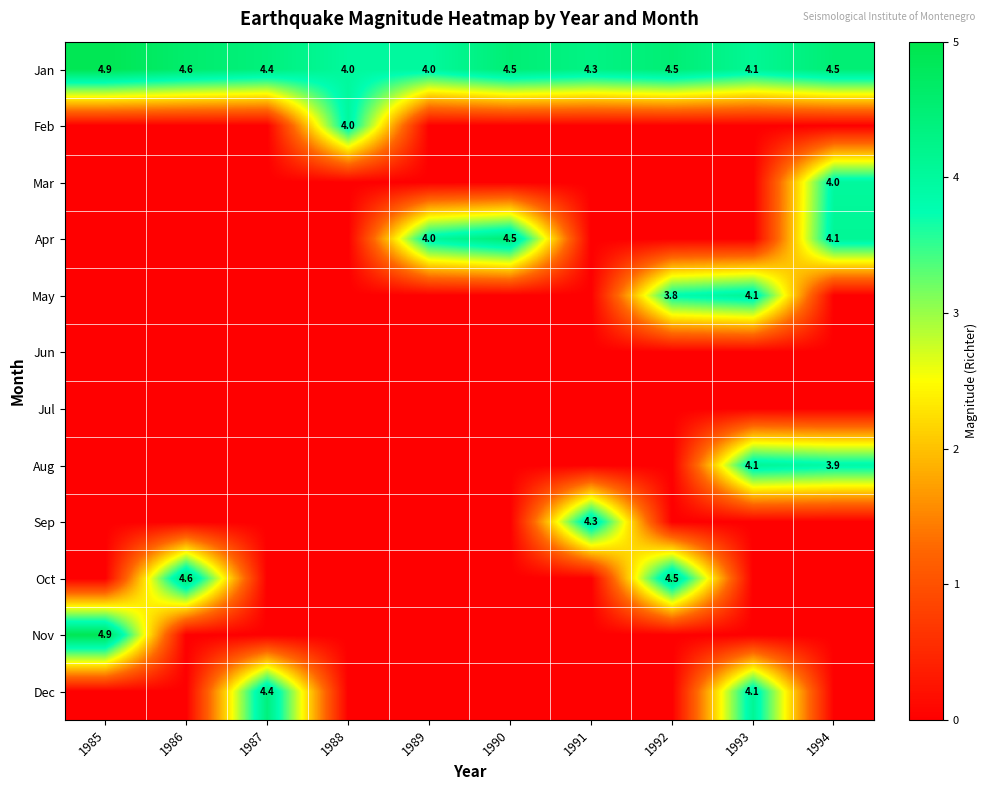

Count the number of categories in the chart.

10